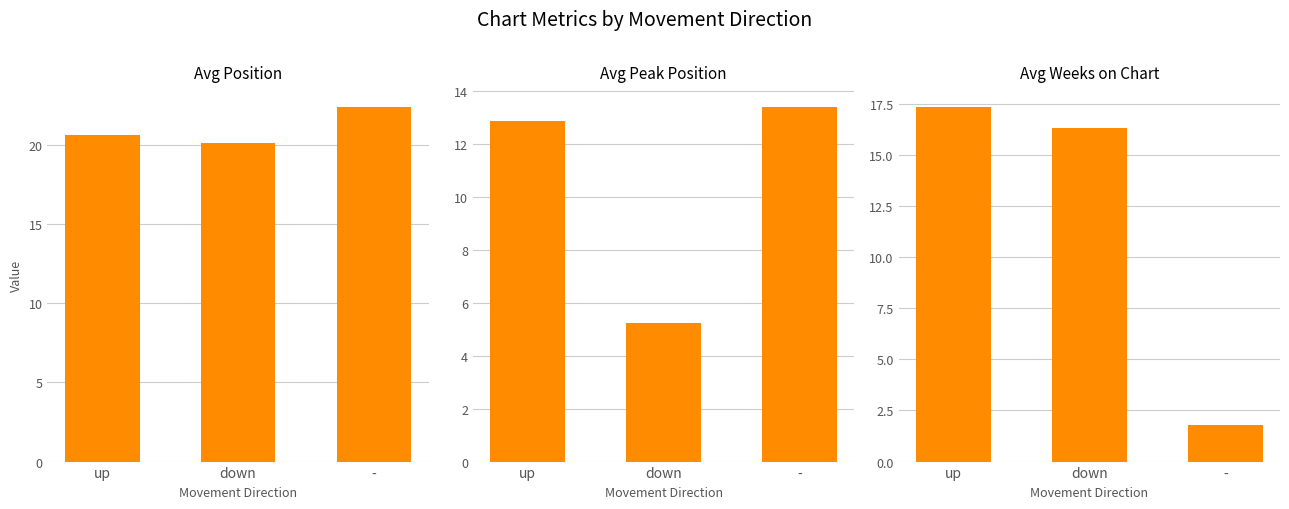

What is the average value of the Avg Weeks on Chart series?

11.8